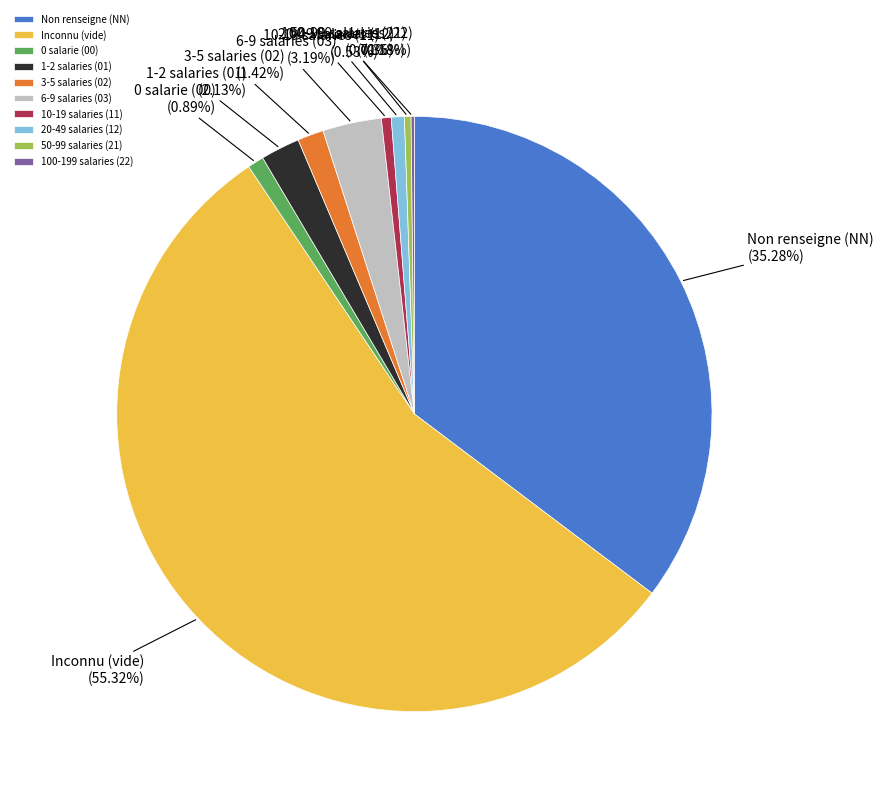

Approximately how many times larger is the value at Non renseigne (NN) compared to 1-2 salaries (01)?

16.6